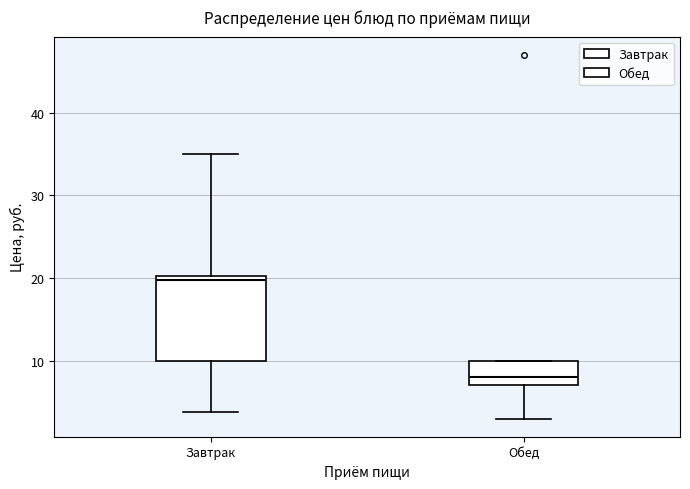

Reading left to right, transcribe this box plot: for each box, give where its median line is, the range the box spans, and where its two whiskers end, as read against the y-axis. The values are not printed on the chart, so give them approximately, as read against the axis.

Завтрак: median 20 (just below the box's upper edge), box 10 to 20, whiskers 4 to 35
Обед: median 8, box 7 to 10, whiskers 3 to 10